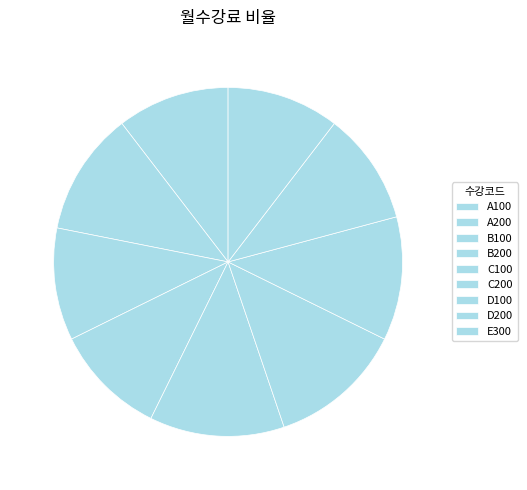

Count the number of slices in the pie.

9